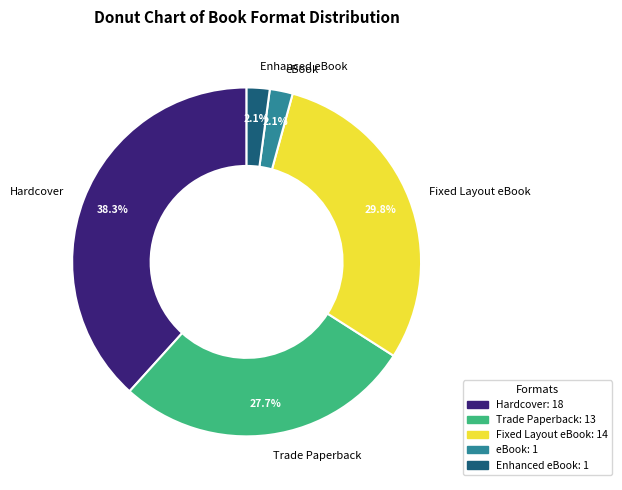

True or false: Enhanced eBook accounts for 10% of the total.

False